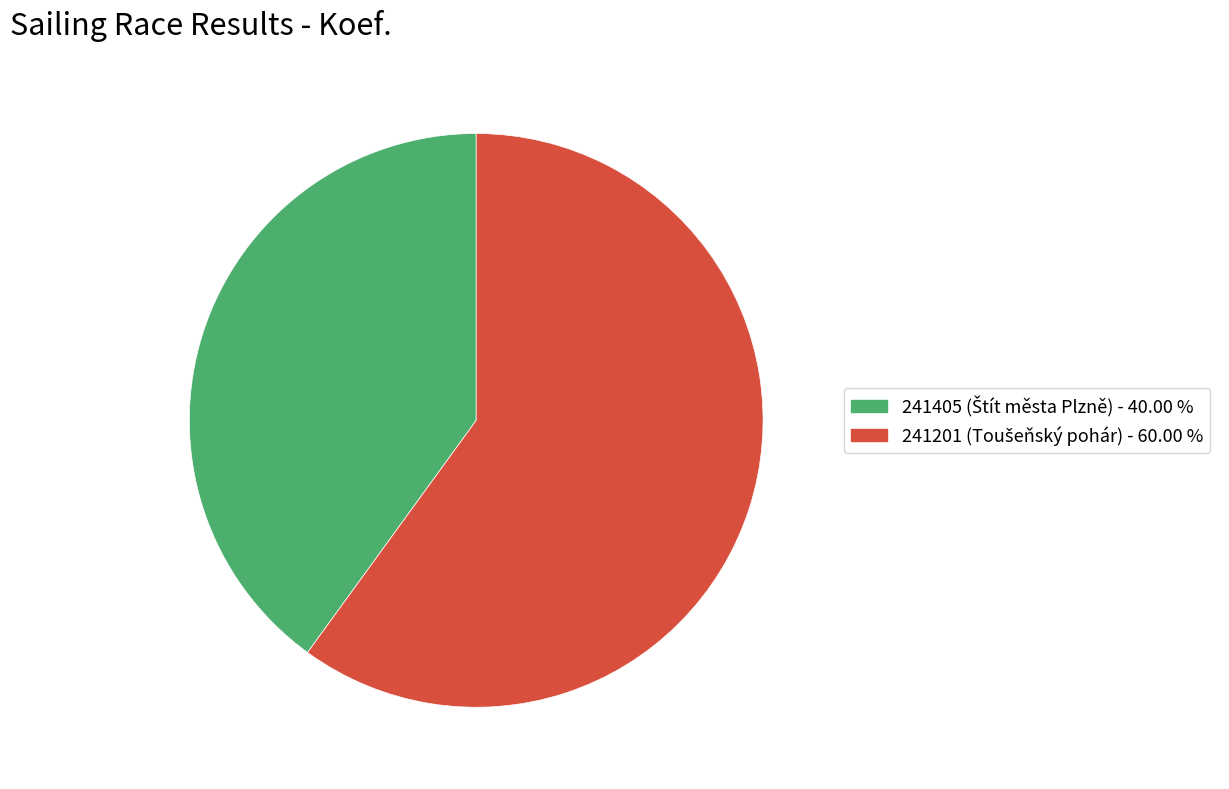

The 241201 slice represents 60% of the pie. True or false?

True